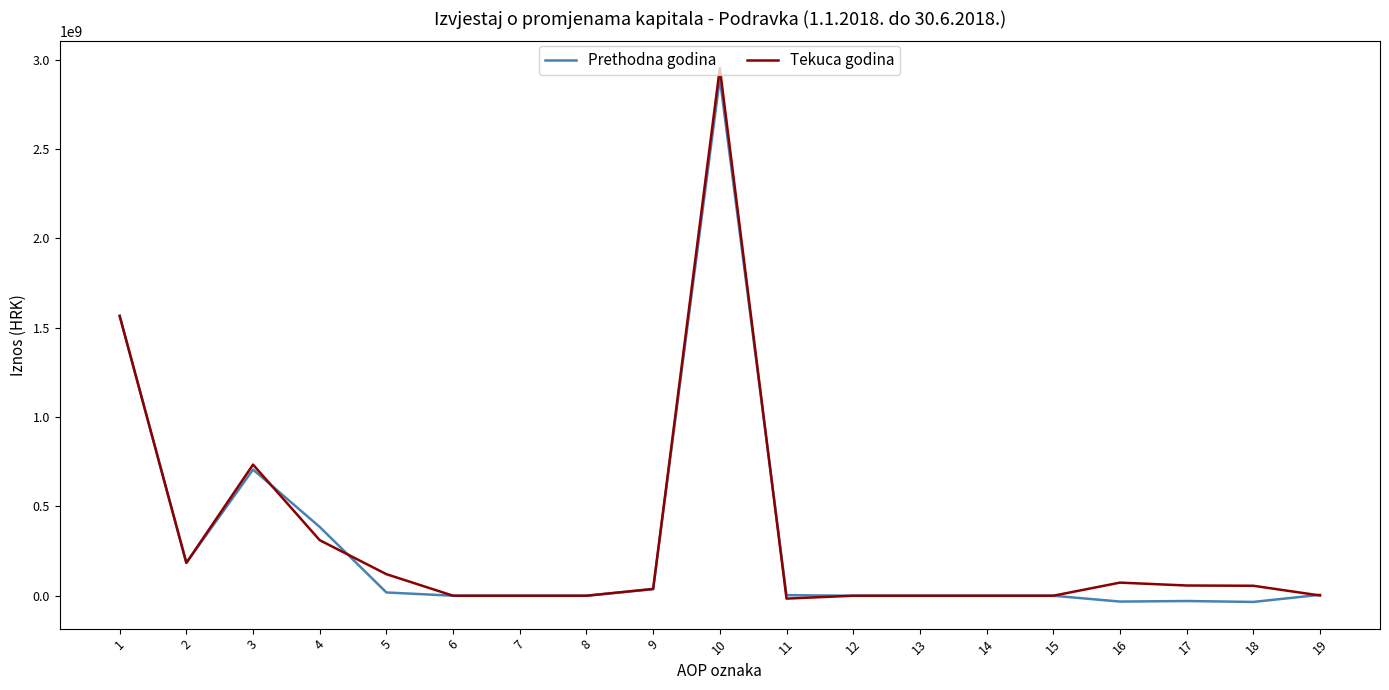

Is the value of Prethodna godina at 17 greater than the value of Tekuca godina at 4?

No